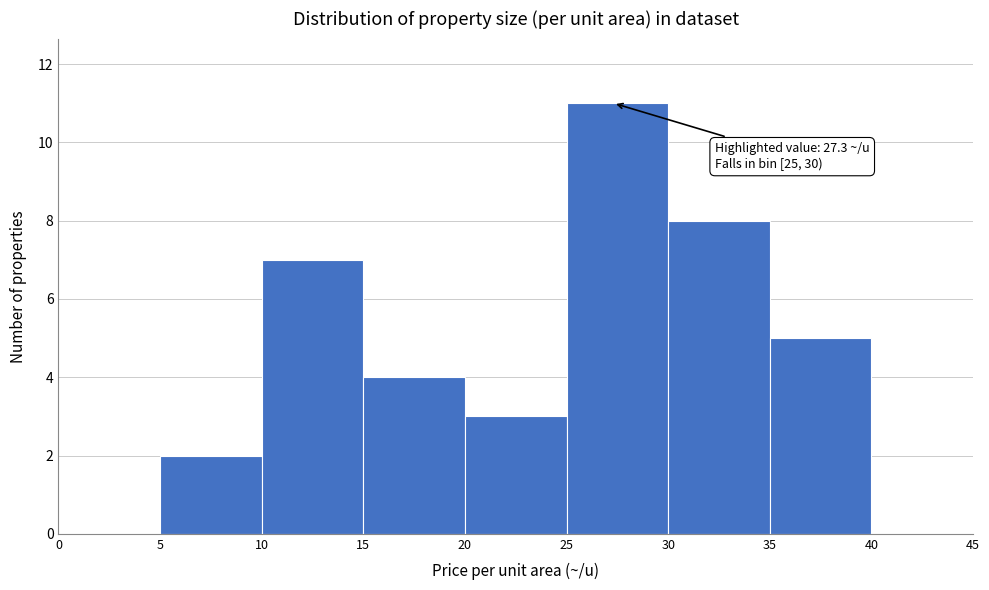

Over which range of the x-axis is the bar tallest?

25 to 30